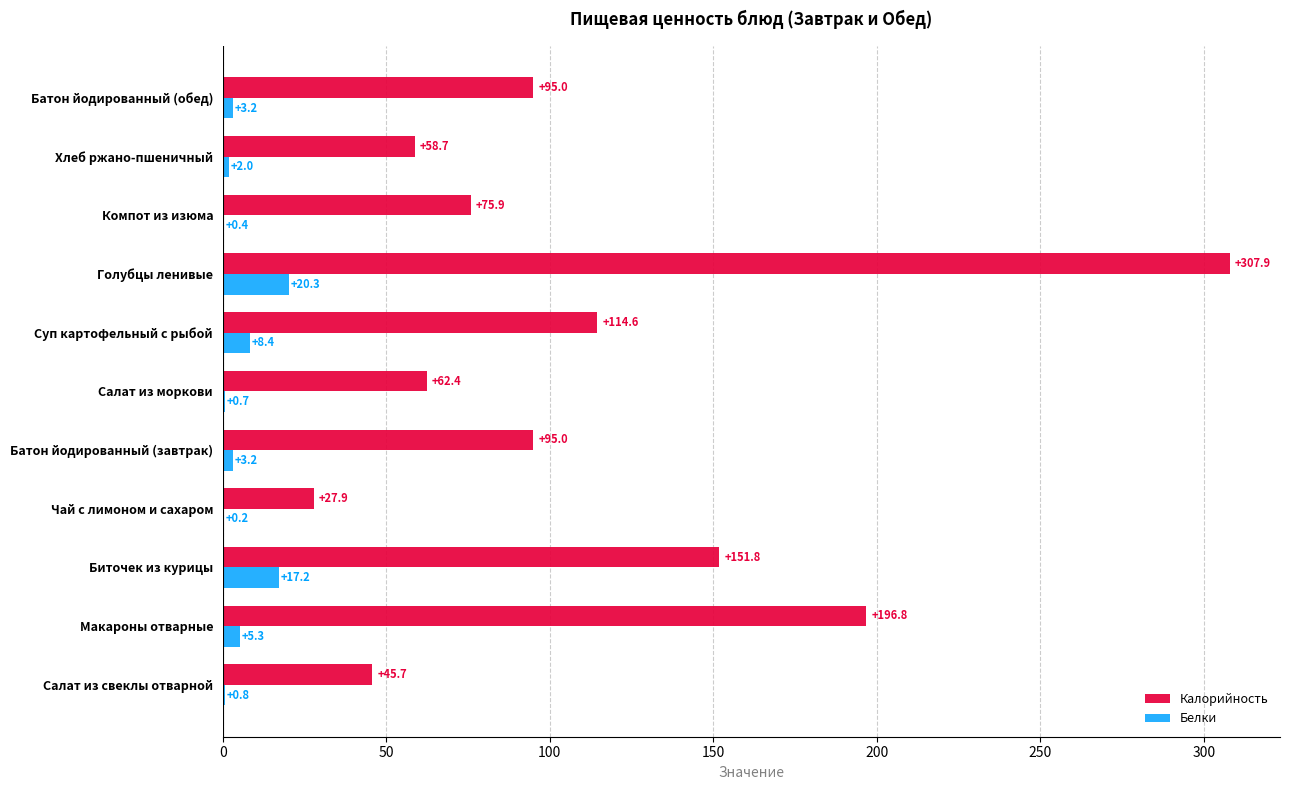

Which series has the largest total across all categories?

Калорийность